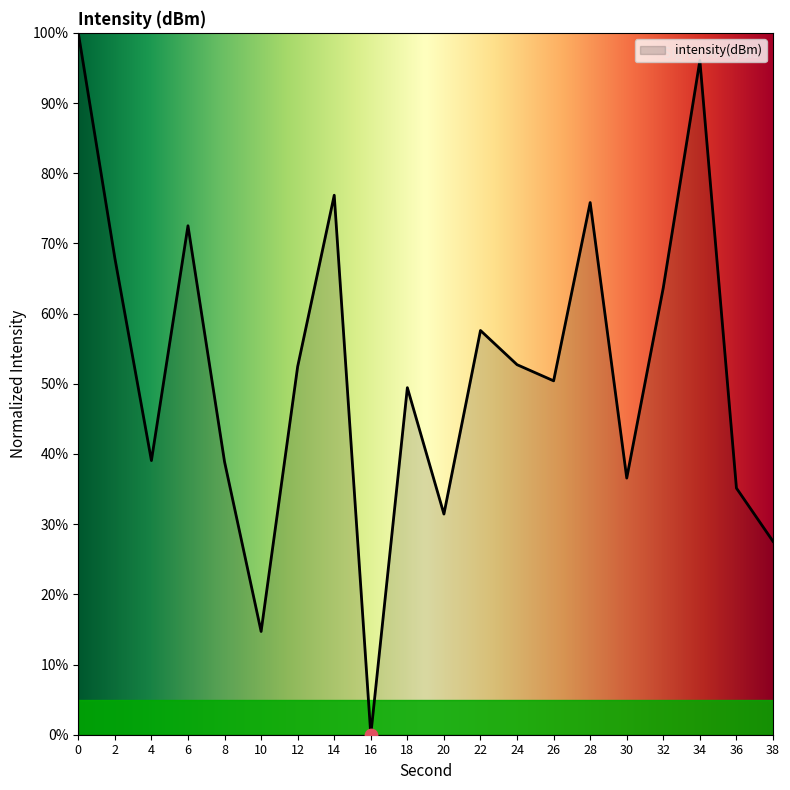

What is the ratio of the value at 14 to the value at 22?

1.3